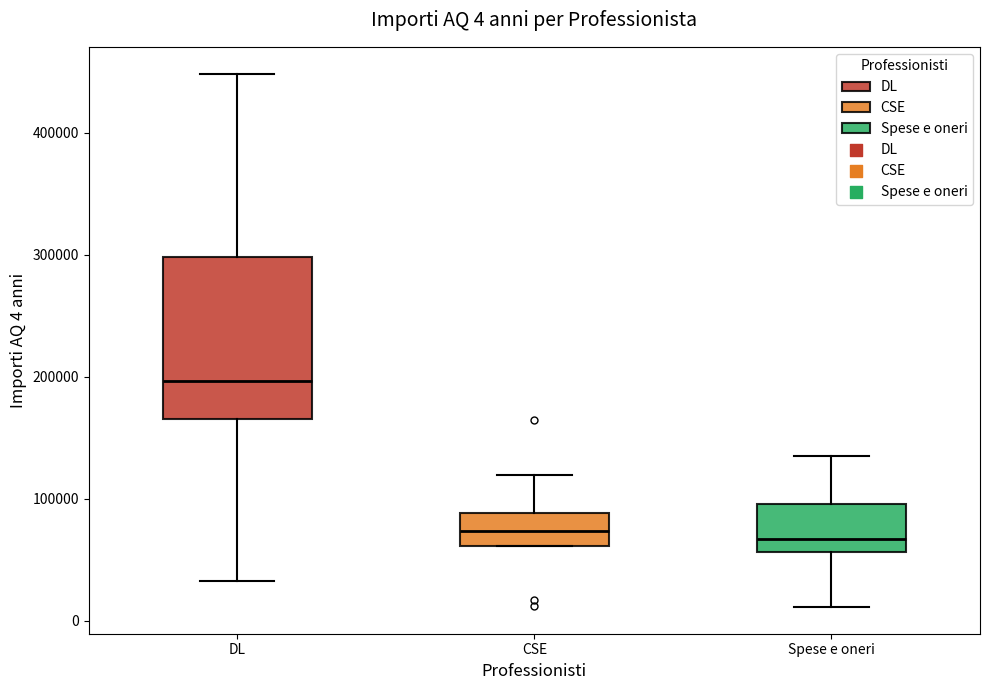

Which box has the highest median line?

DL